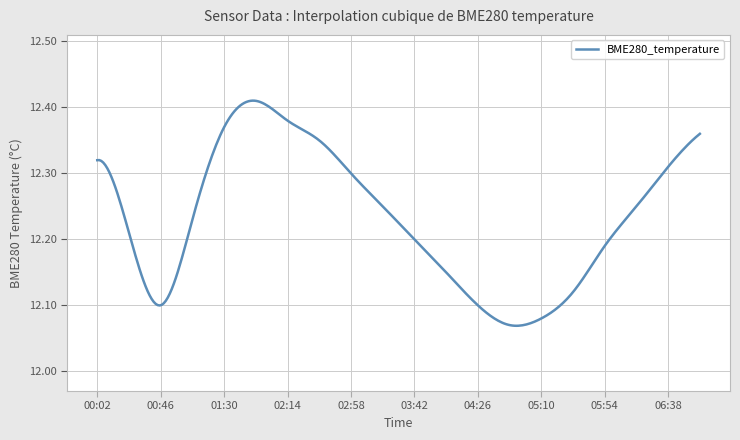

True or false: the data has more than 0 interior local peaks.

True